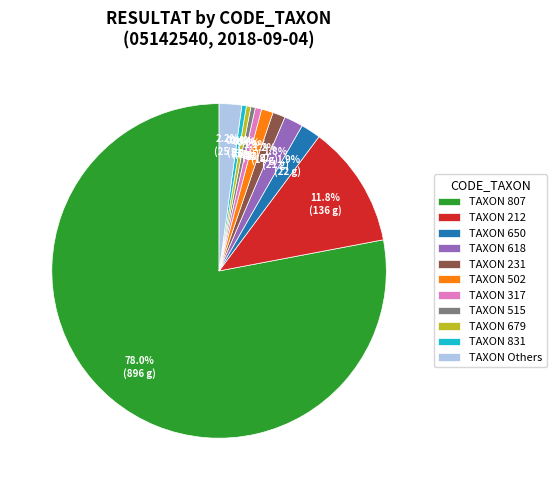

Which category accounts for the majority?

TAXON 807